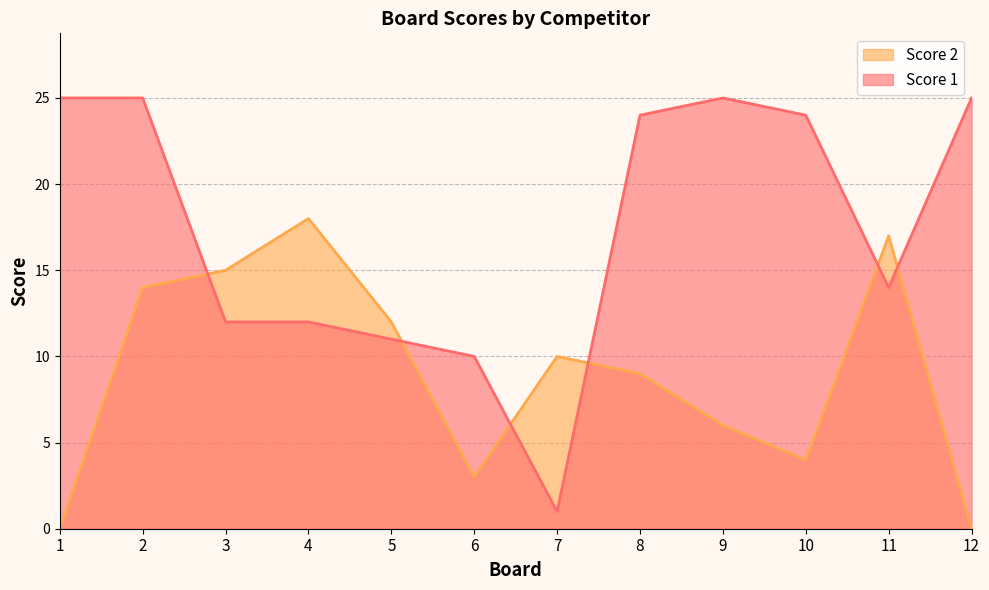

Reading left to right, list all the values displayed in this chart.

Score 1: 25	25	12	12	11	10	1	24	25	24	14	25
Score 2: 0	14	15	18	12	3	10	9	6	4	17	0